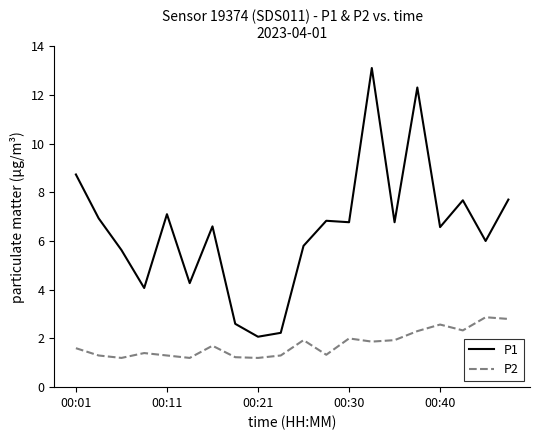

List the series in order of their overall mean, highest first.

P1, P2